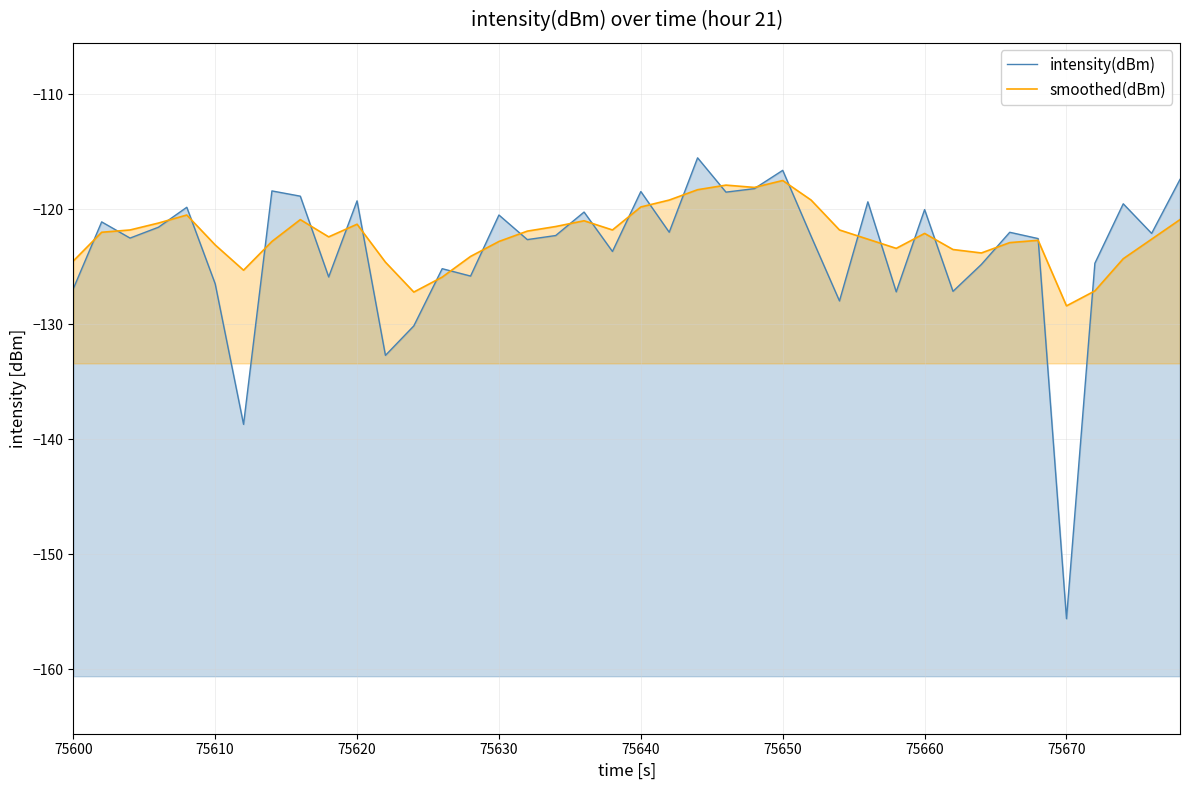

How many data points in intensity(dBm) are less than -122?

22